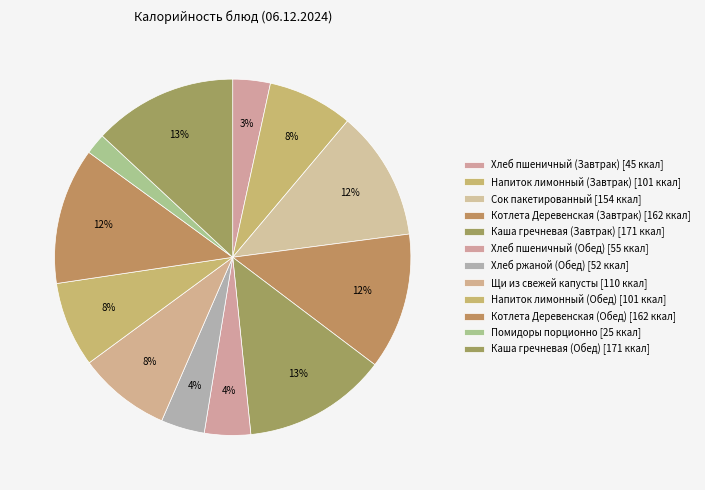

What is the change in value from Хлеб пшеничный (Обед) to Хлеб ржаной (Обед)?

-3.0